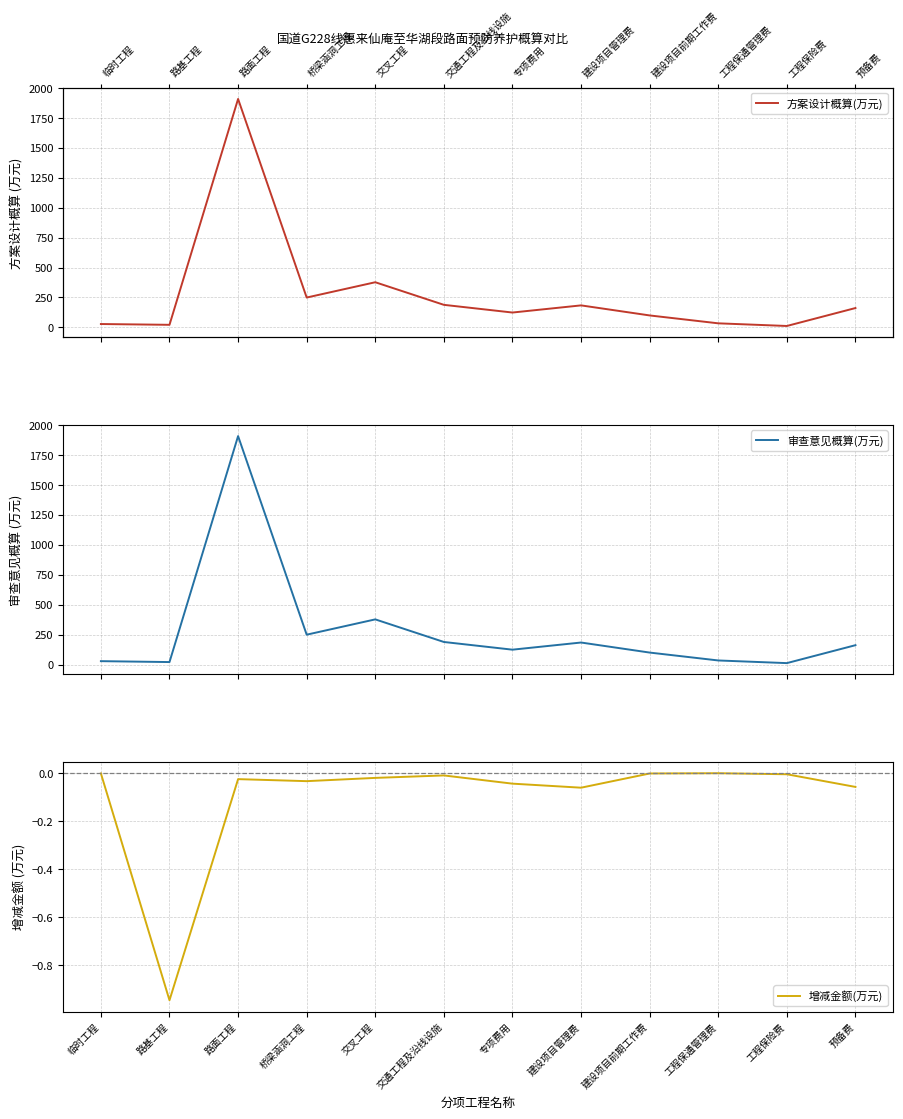

True or false: 方案设计概算(万元) and 增减金额(万元) cross at least once.

False